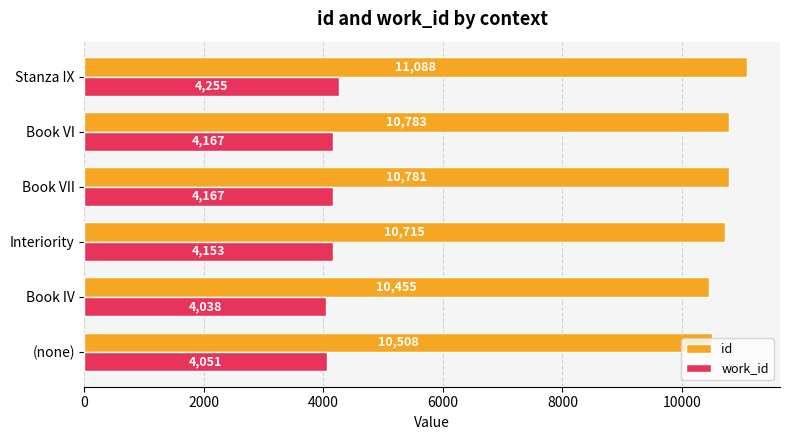

What value does the id series have at Stanza IX?

11088.0